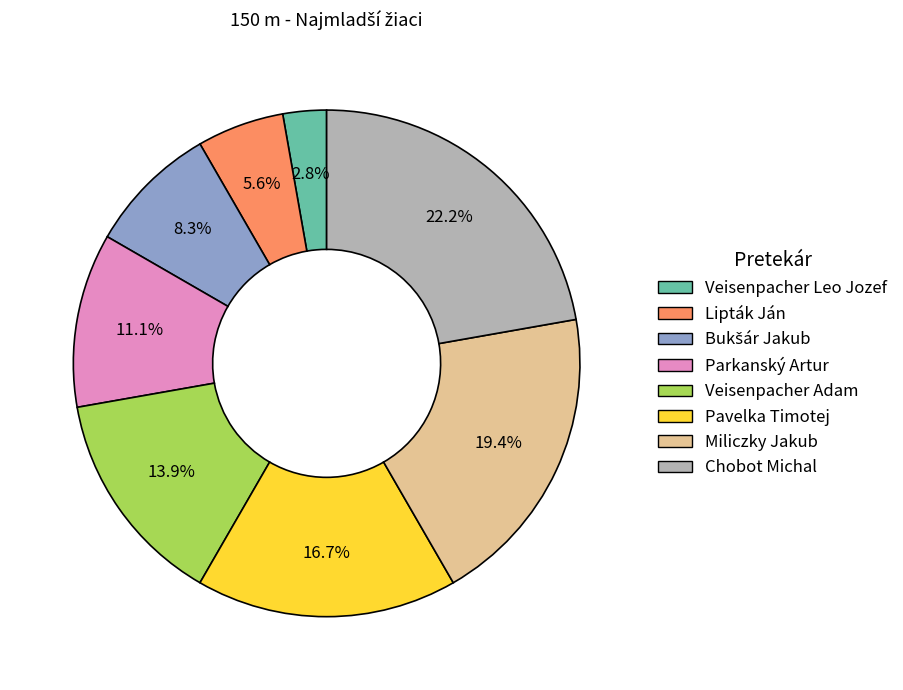

What is the ratio of the value at Lipták Ján to the value at Veisenpacher Adam?

0.4